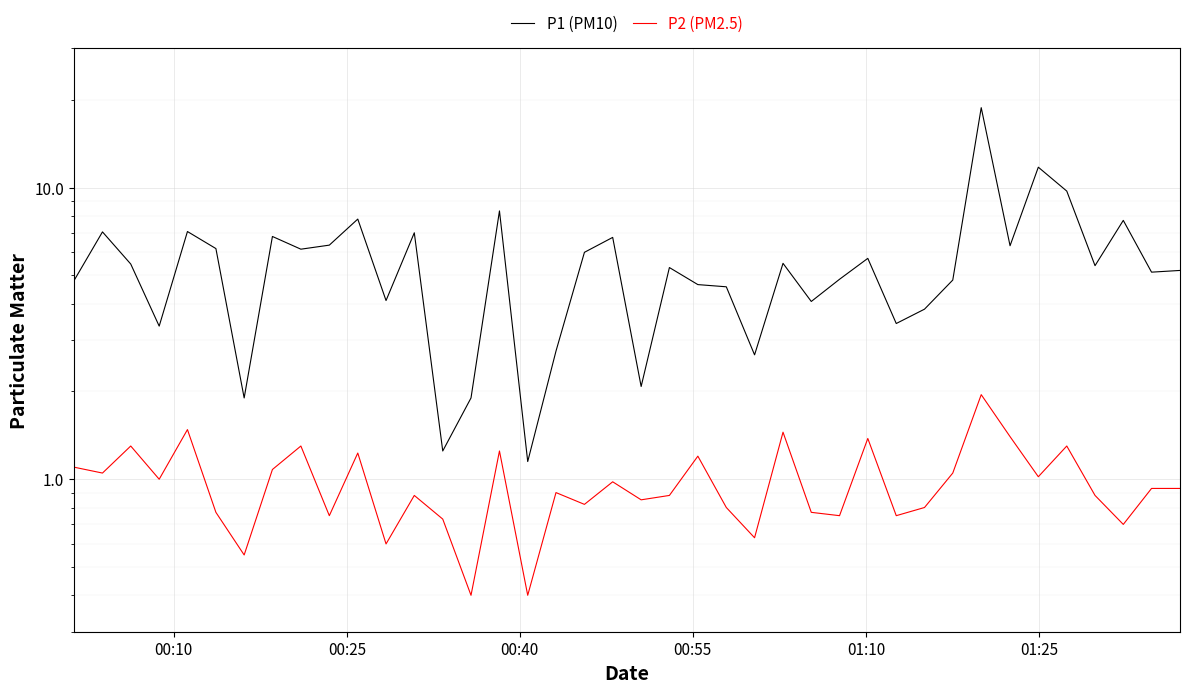

What is the total value across all series at 00:25?

8.1